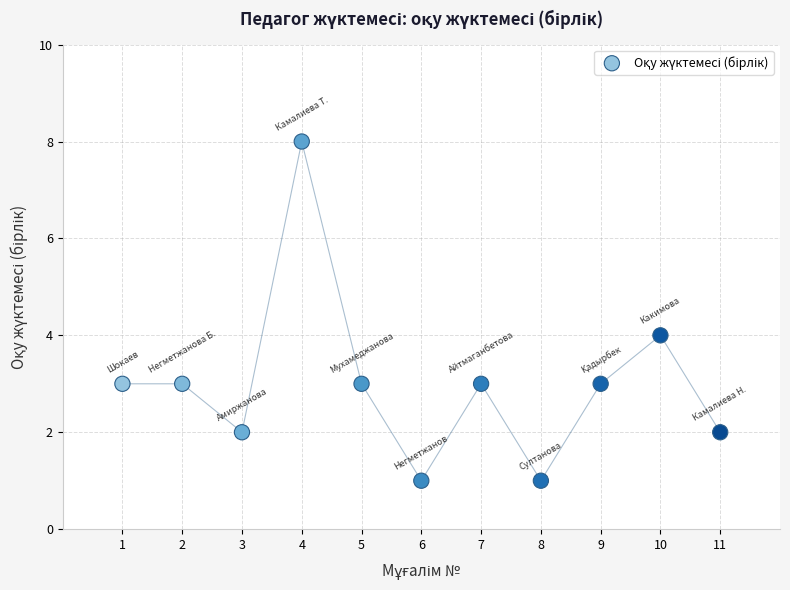

What is the range of Y values (max minus min)?

7